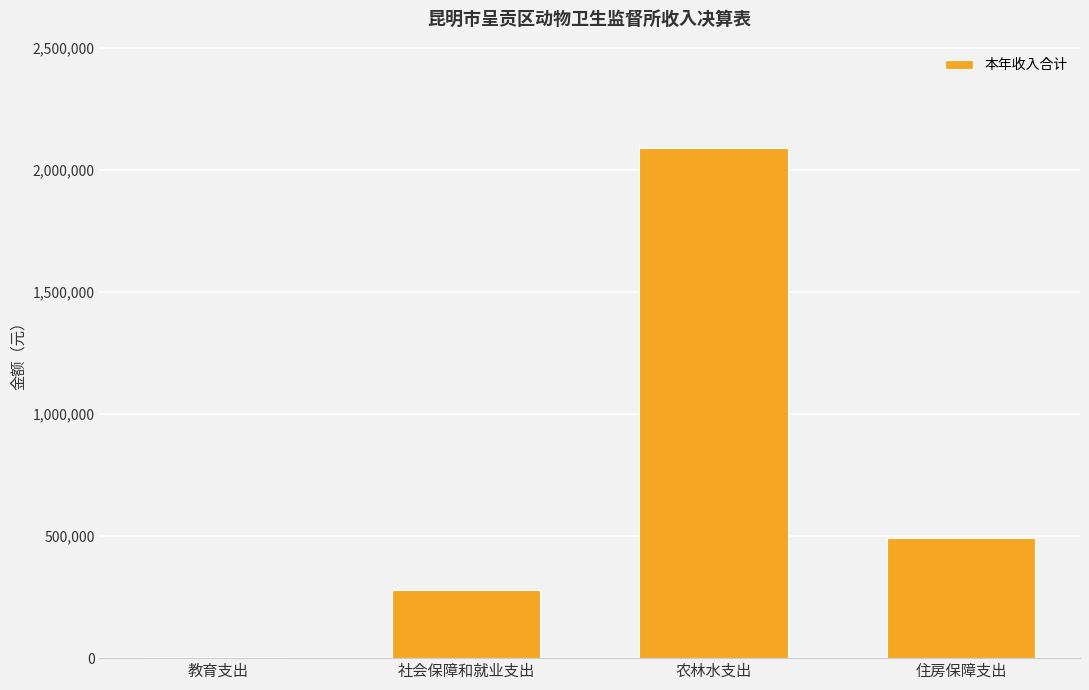

What is the greatest value displayed?

2089689.0